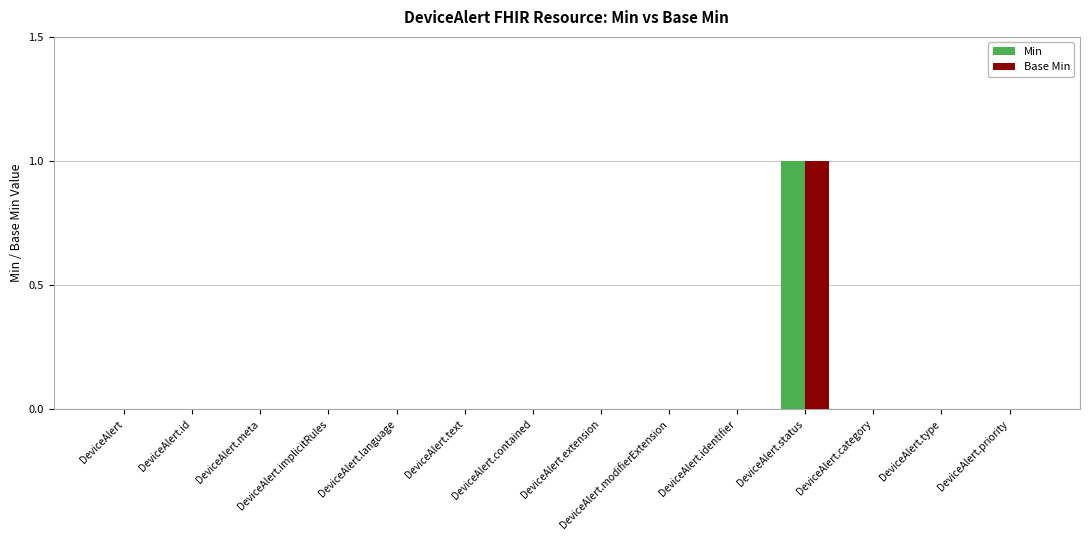

True or false: Min has a value of 0 at DeviceAlert.identifier.

True